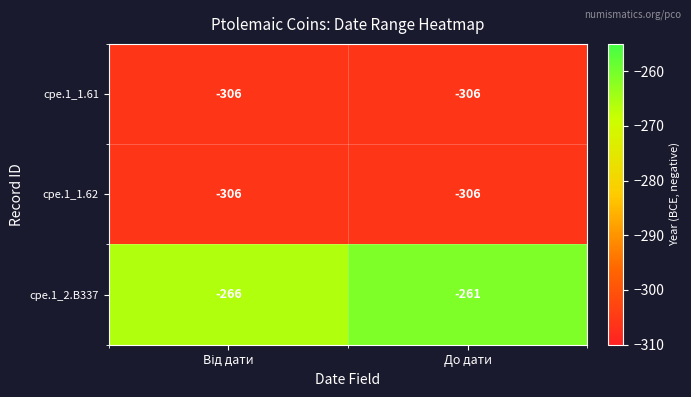

Reading left to right, extract all data points from this chart.

cpe.1_1.61: -306	-306
cpe.1_1.62: -306	-306
cpe.1_2.B337: -266	-261